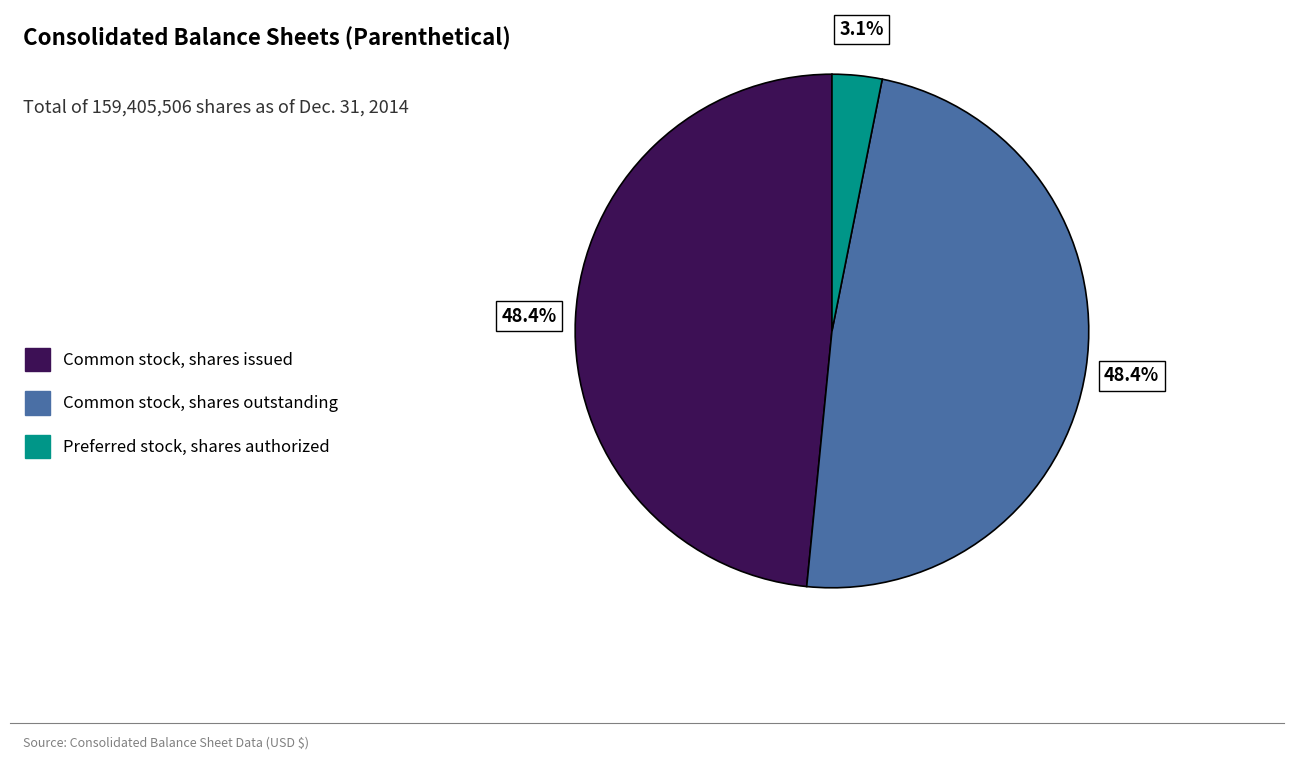

To the nearest percent, what is the difference between the largest and smallest slice percentages?

45%